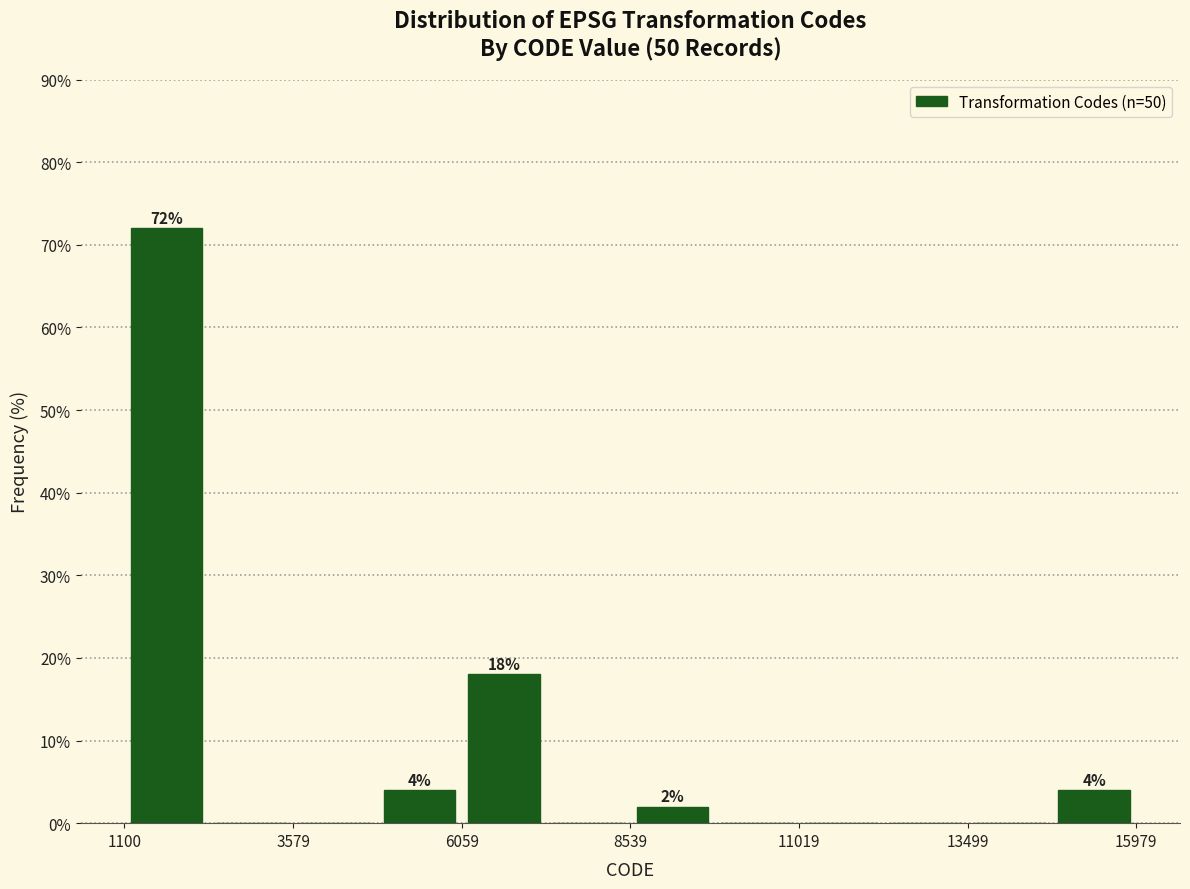

Read against the x-axis, roughly where is the centre of the tallest bar?

1500